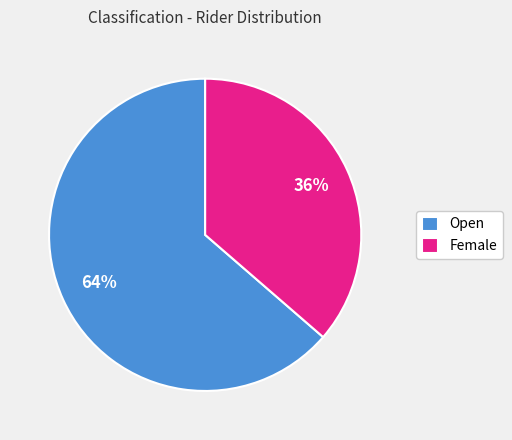

To the nearest percent, what percentage of the pie is Female?

36%